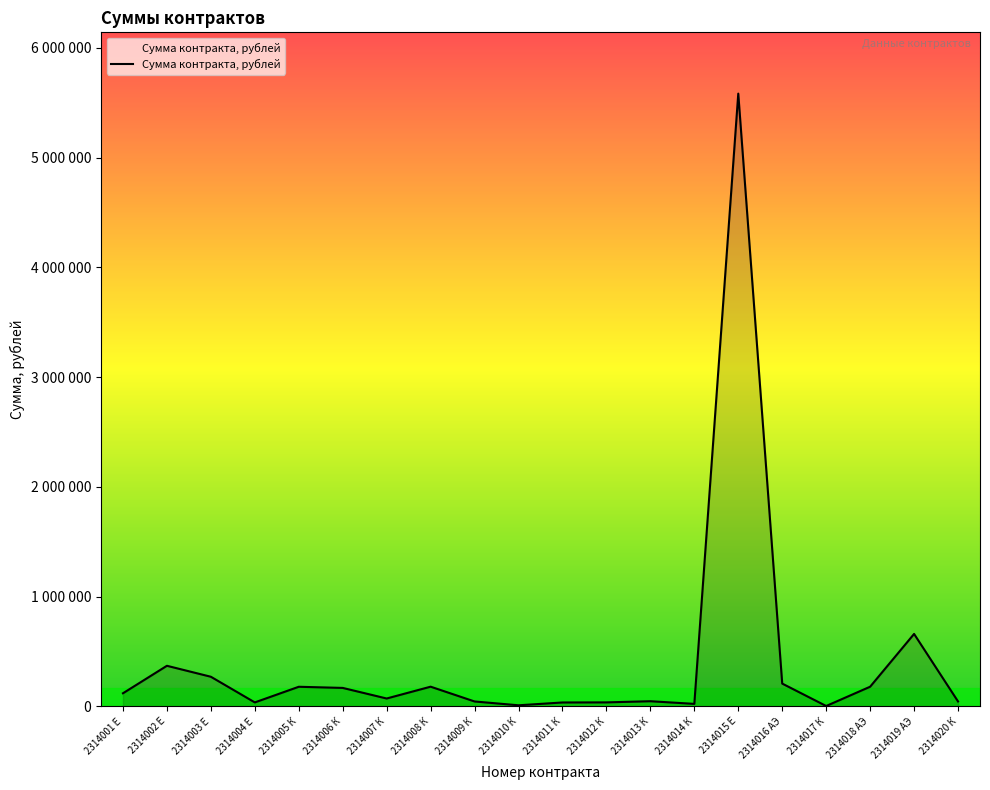

The chart shows a value of 10465.2 at 2314010 К. True or false?

True